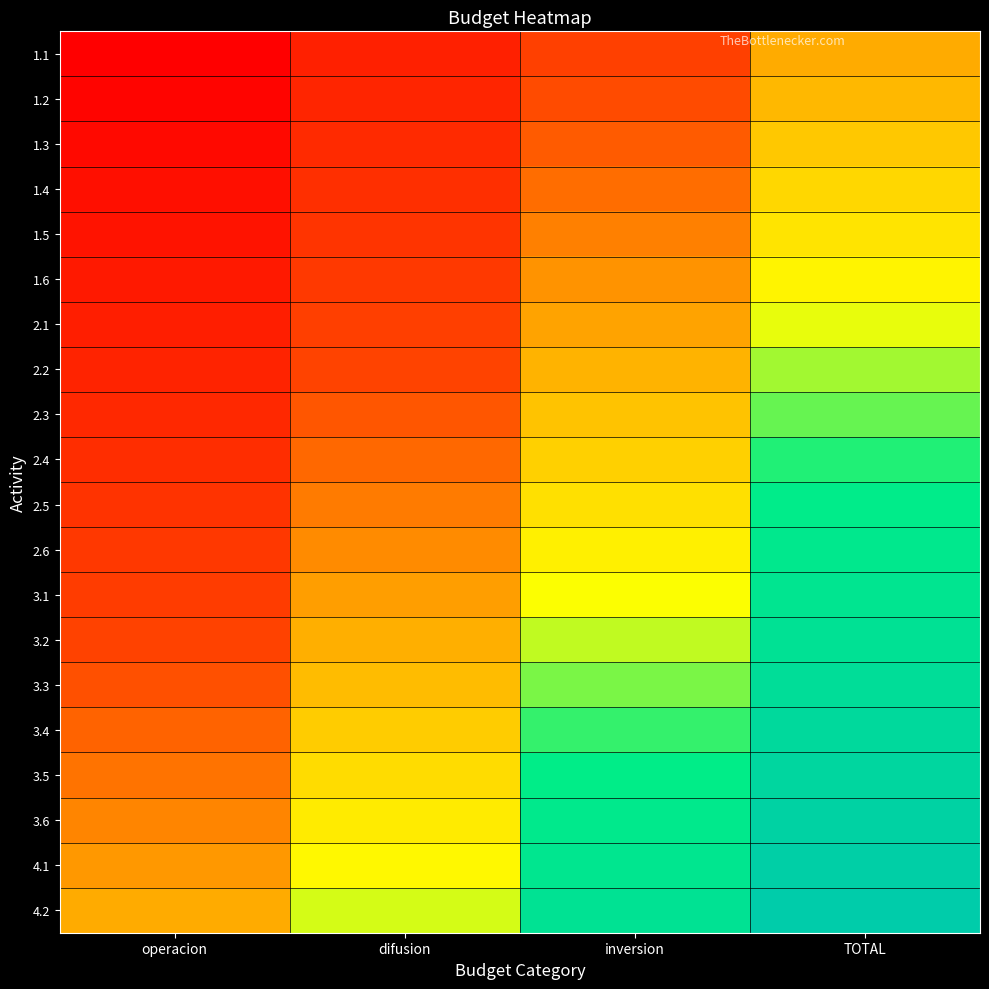

Rank the series by their maximum value, from lowest to highest.

1.1, 1.2, 1.3, 1.4, 1.5, 1.6, 2.1, 2.2, 2.3, 2.4, 2.5, 2.6, 3.1, 3.2, 3.3, 3.4, 3.5, 3.6, 4.1, 4.2